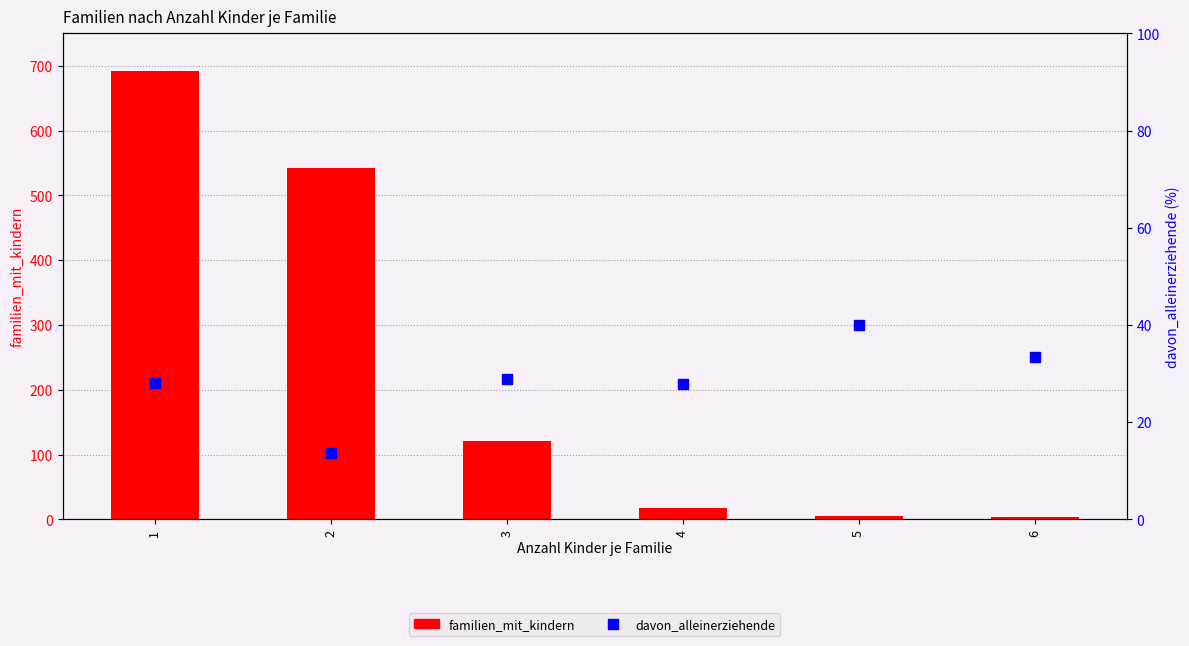

Is the value of davon_alleinerziehende at 6 greater than the value of familien_mit_kindern at 6?

Yes